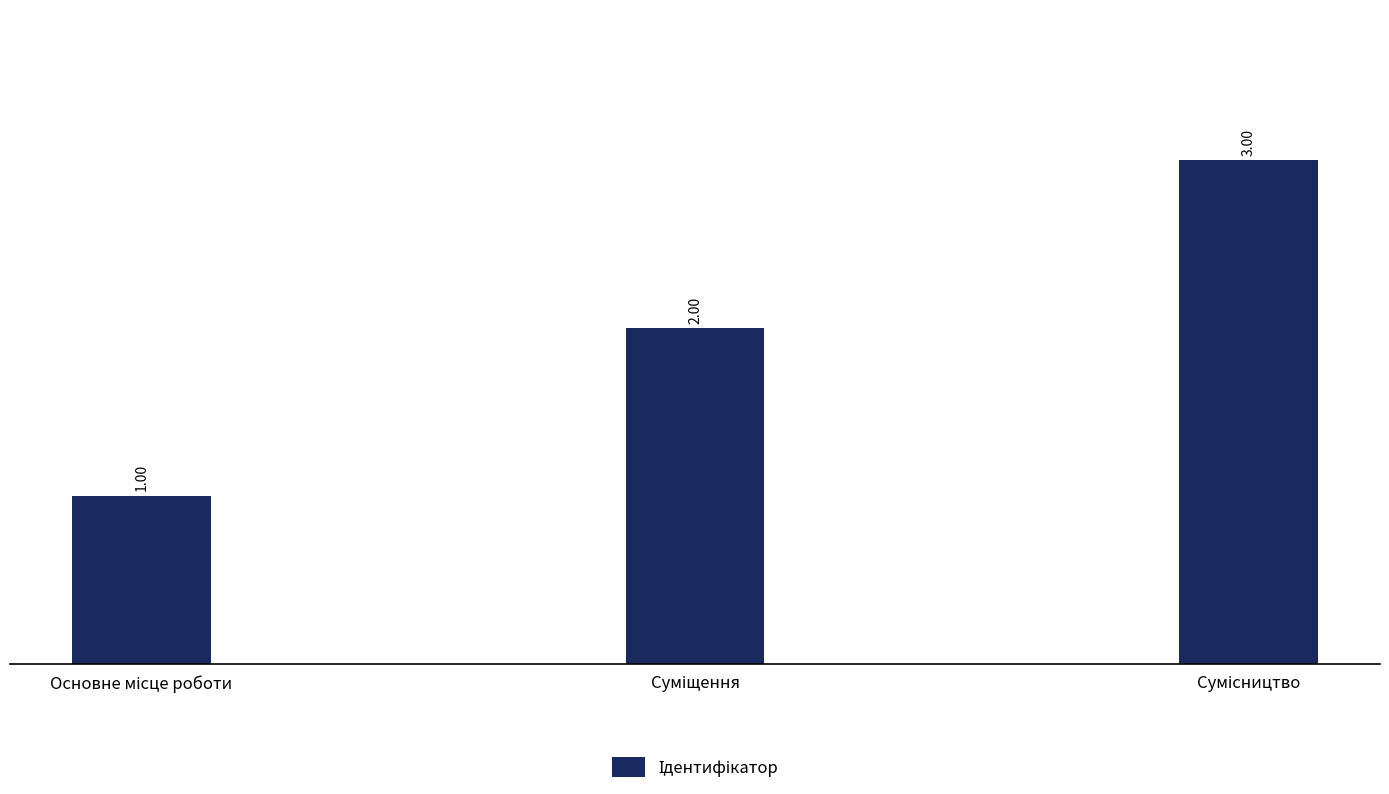

How many data points does each series have?

3